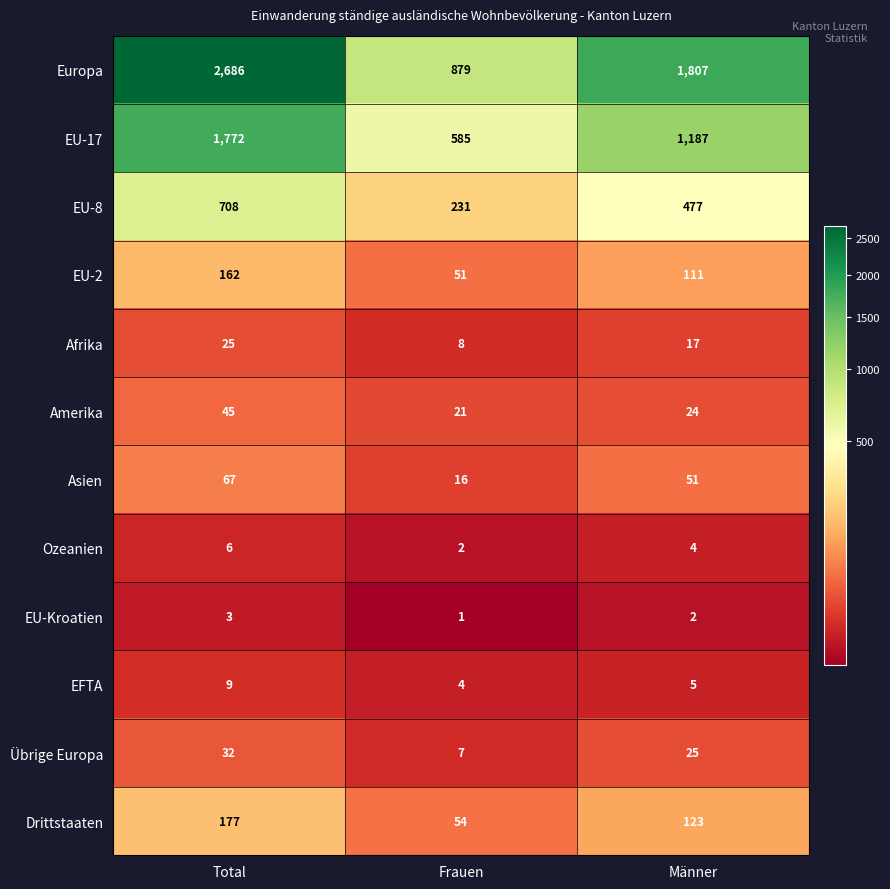

What value does the Drittstaaten series have at Total, to the nearest 50?

200